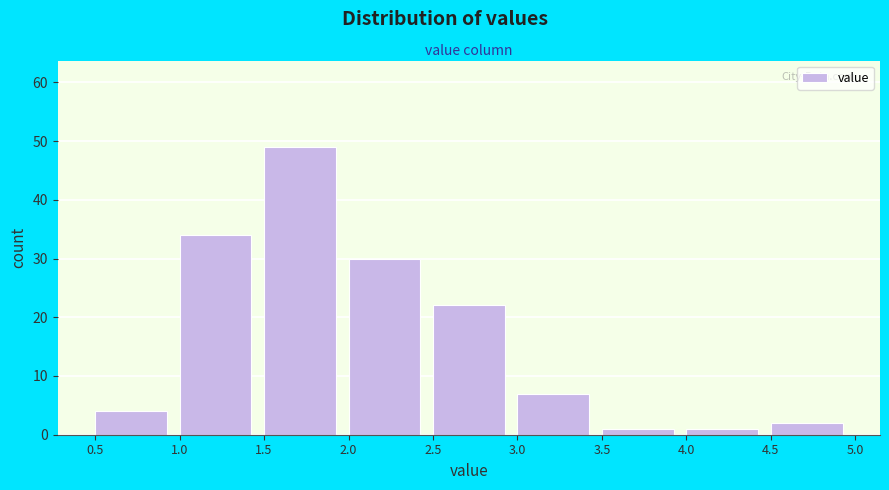

Reading left to right, transcribe this chart: for each bar, give the range it covers on the x-axis and its height. The values are not printed on the chart, so give them approximately, as read against the axis.

0.5 to 1.0: 4
1.0 to 1.5: 34
1.5 to 2.0: 49
2.0 to 2.5: 30
2.5 to 3.0: 22
3.0 to 3.5: 7
3.5 to 4.0: 1
4.0 to 4.5: 1
4.5 to 5.0: 2